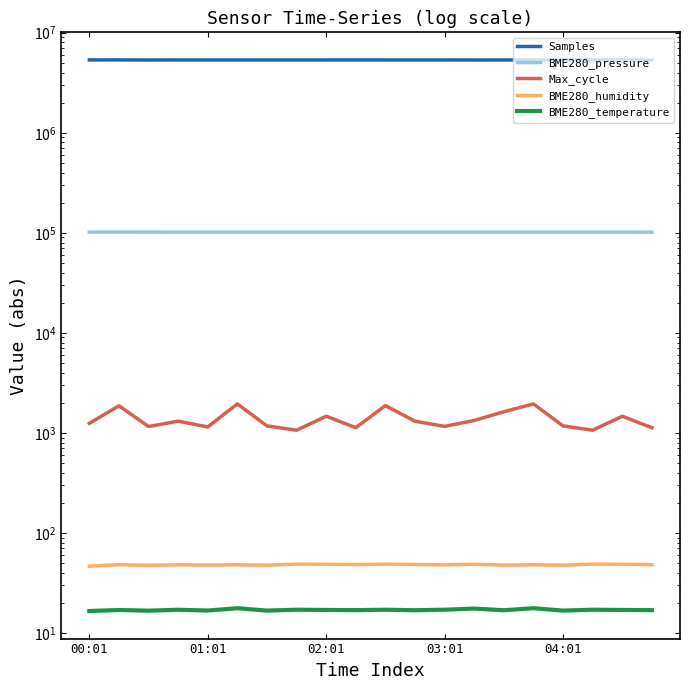

How many interior local valleys does the BME280_pressure series have?

4